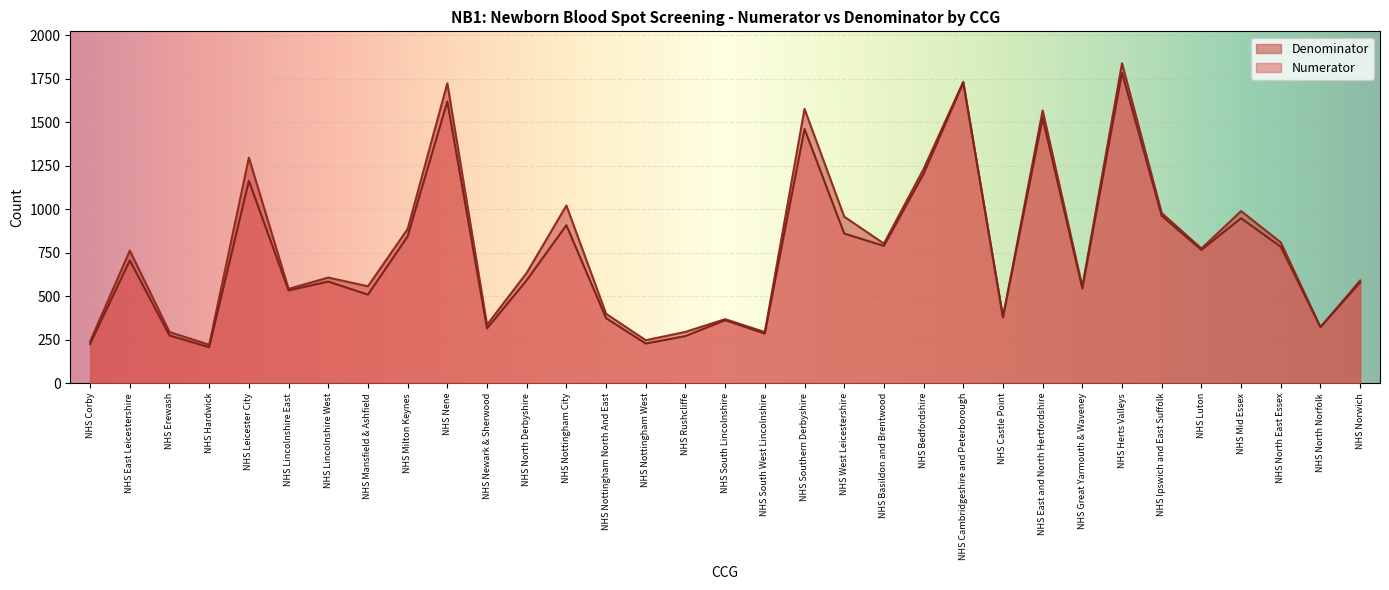

How many interior local valleys does the Denominator series have?

11